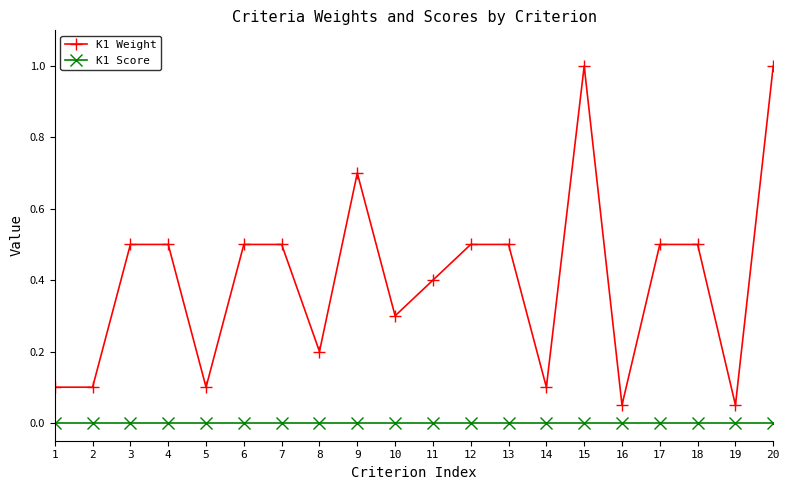

What is the spread (max minus min) of values at 6?

0.5